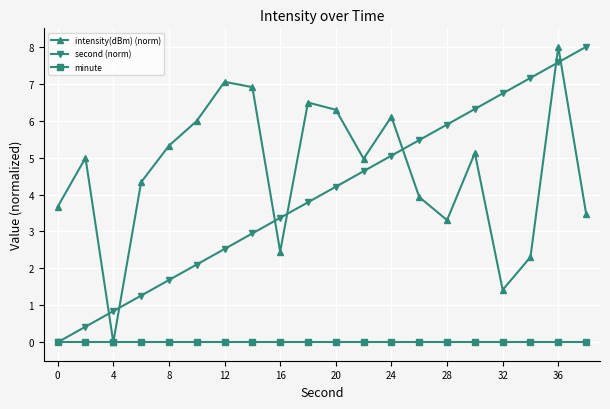

Which series has the largest total across all categories?

intensity(dBm) (norm)